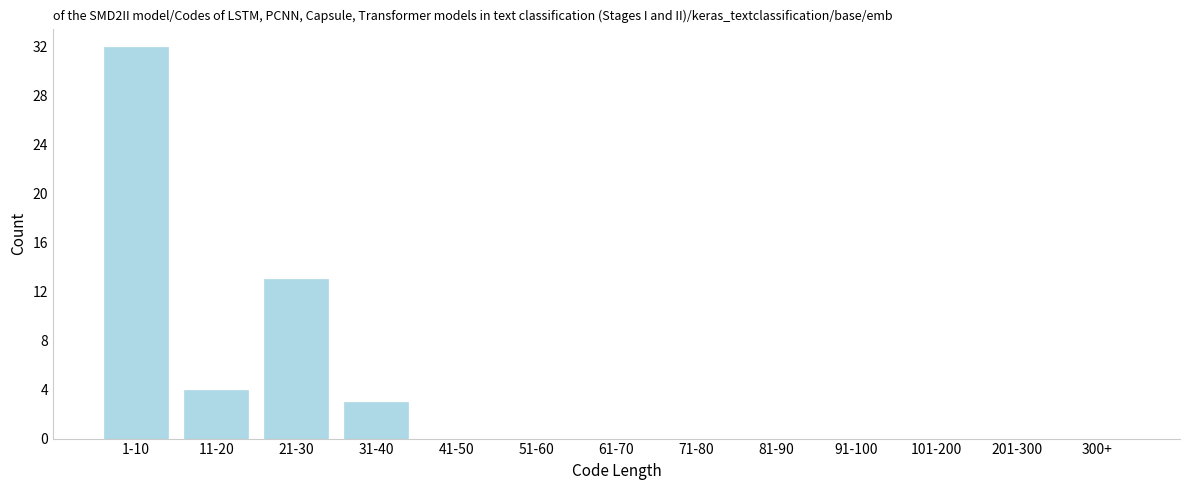

Reading right to left, extract all data points from this chart.

300+=0	201-300=0	101-200=0	91-100=0	81-90=0	71-80=0	61-70=0	51-60=0	41-50=0	31-40=3	21-30=13	11-20=4	1-10=32